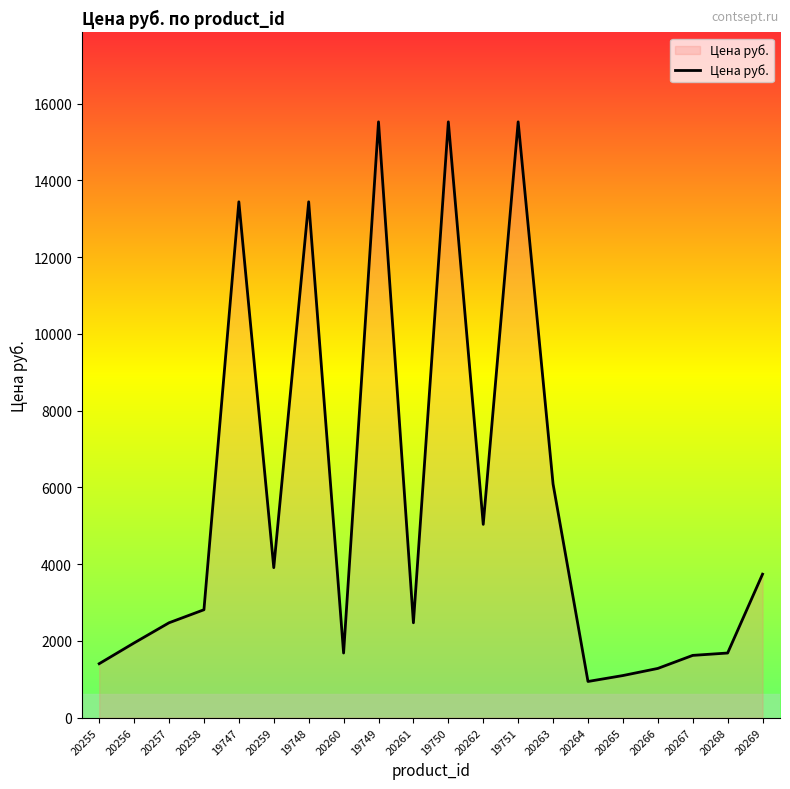

Where is the data nearest to the value 8234?

20263